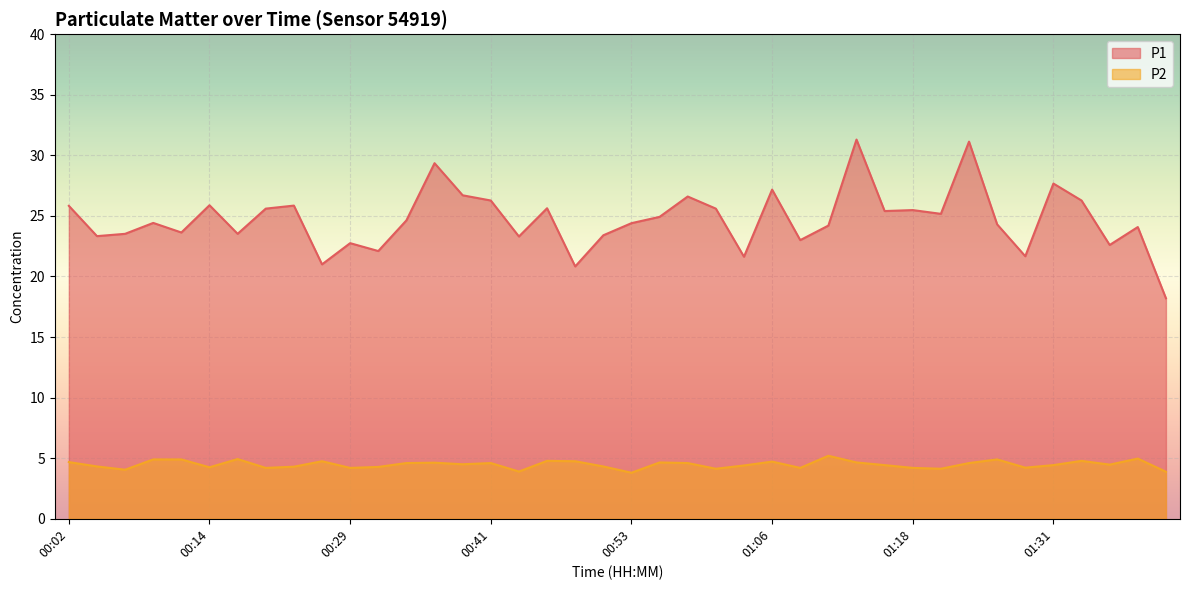

How many lines are shown in the chart?

2